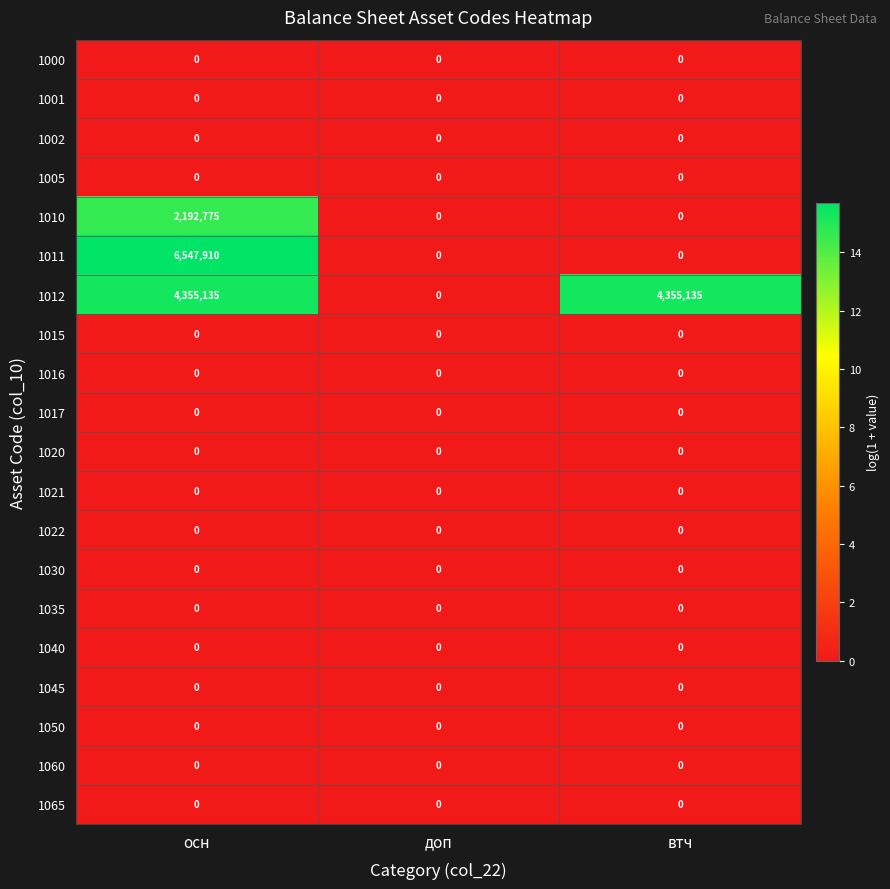

The 1010 series shows -791837 at втч. True or false?

False